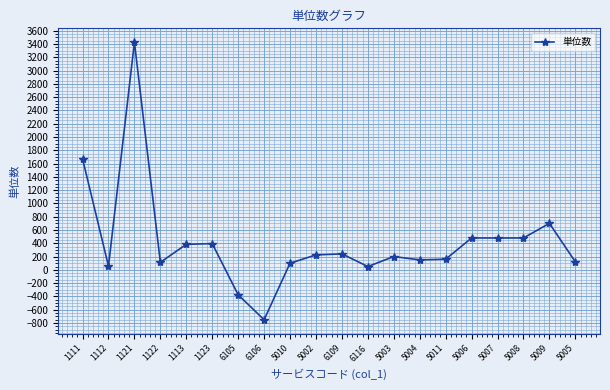

How many lines are shown in the chart?

1